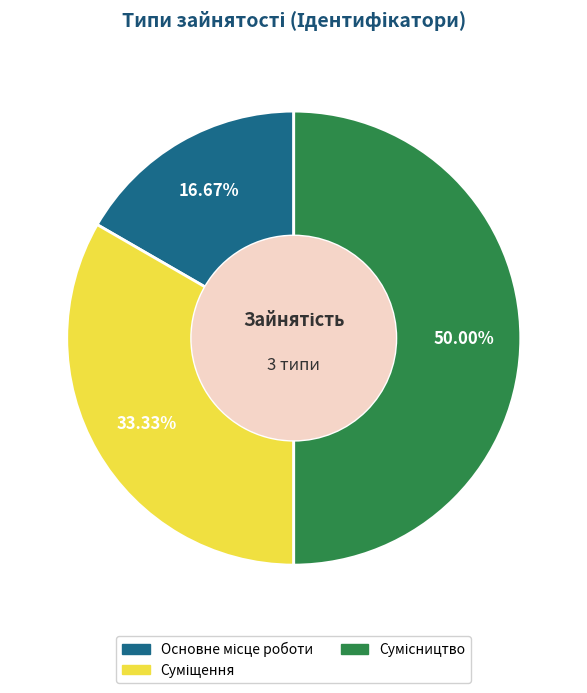

What portion of the pie excludes Суміщення?

66.7%